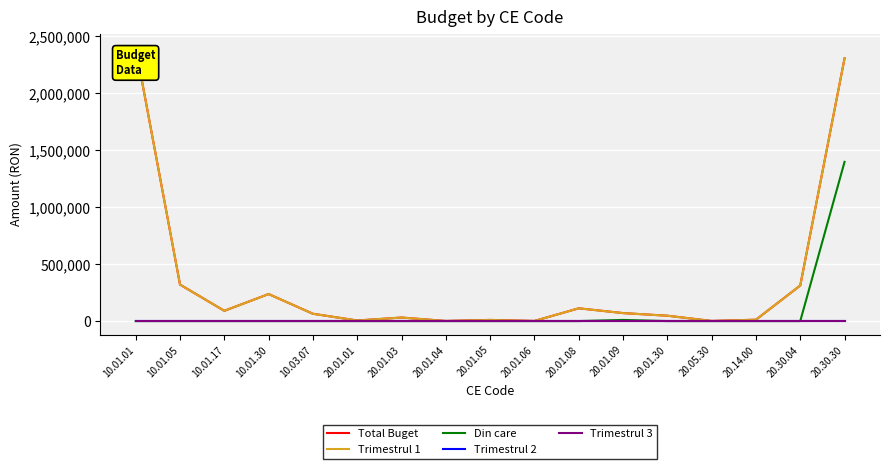

Which series has the largest range (max minus min)?

Total Buget